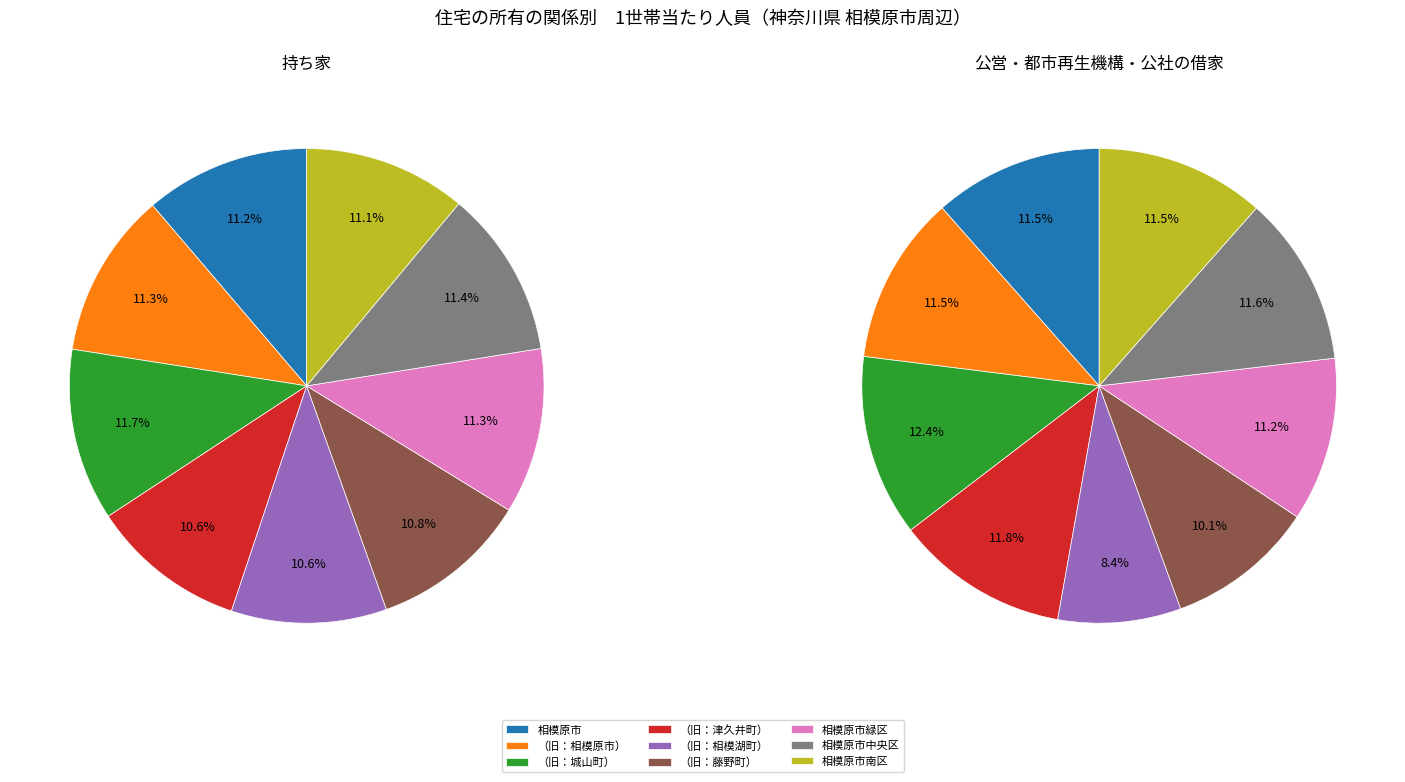

Count the number of slices in the pie.

9